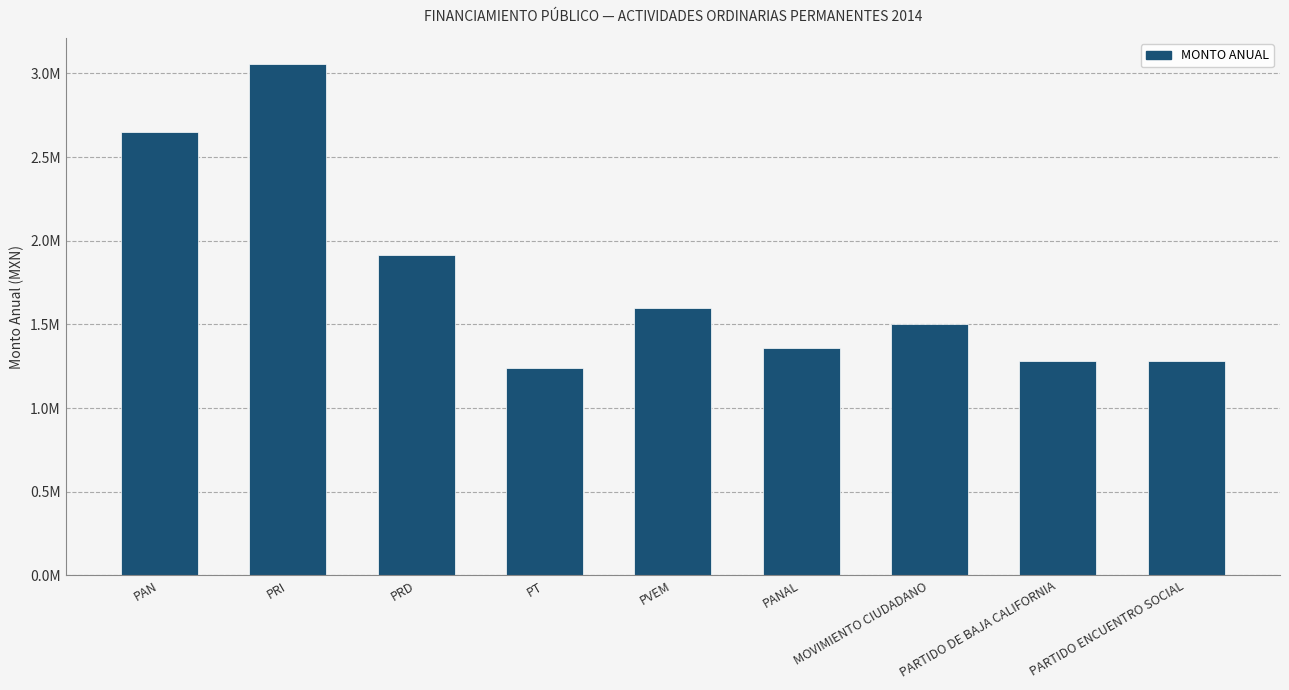

Reading left to right, extract all data points from this chart.

2652262.4	3058033.7	1915169.1	1240005.8	1597444.7	1359157.9	1504689.9	1279720.2	1279720.2